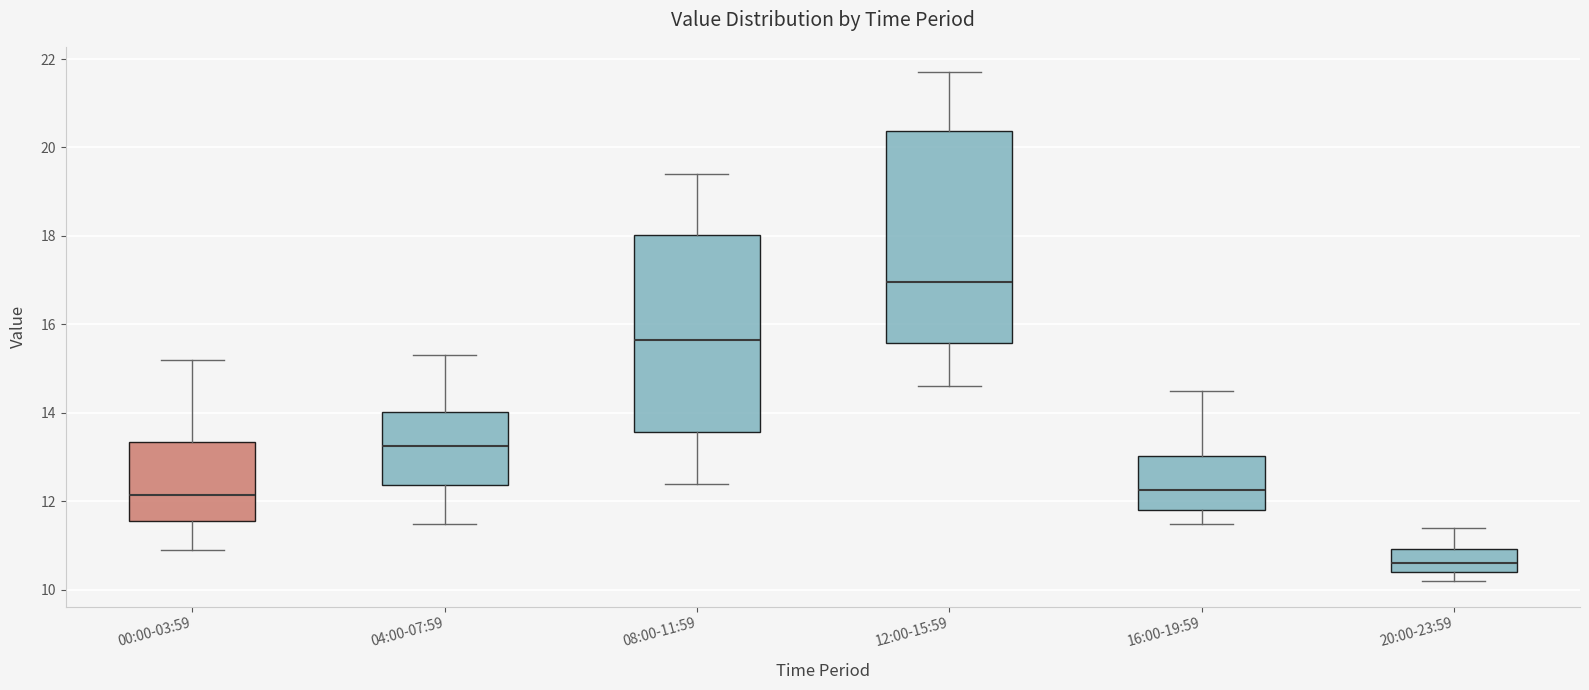

Where is the lower edge of the box for 00:00-03:59 on the y-axis? The values are not printed on the chart, so give them approximately, as read against the axis.

11.6